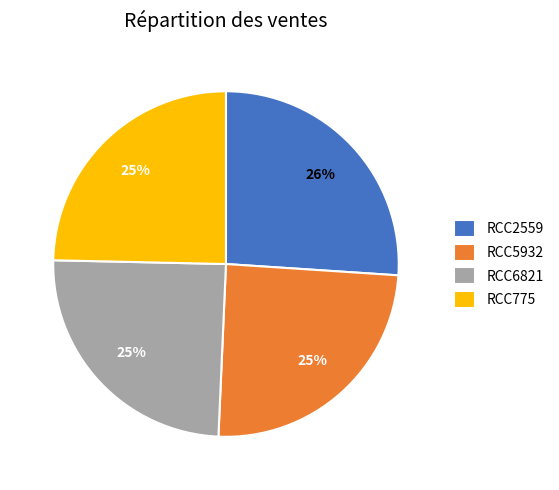

To the nearest percent, what portion does RCC2559 represent?

26%